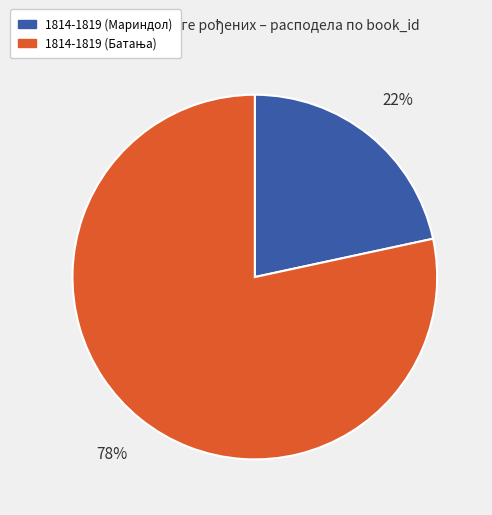

The 1814-1819 (Мариндол) slice represents 22% of the pie. True or false?

True